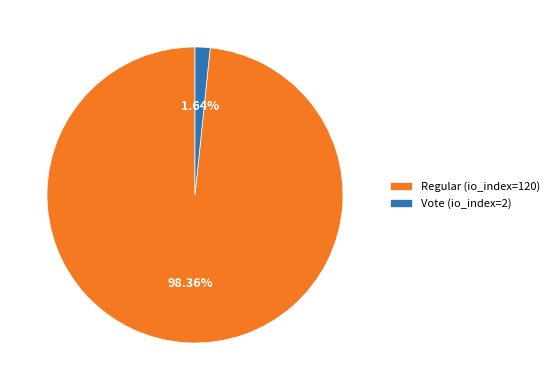

How many segments does this pie chart have?

2